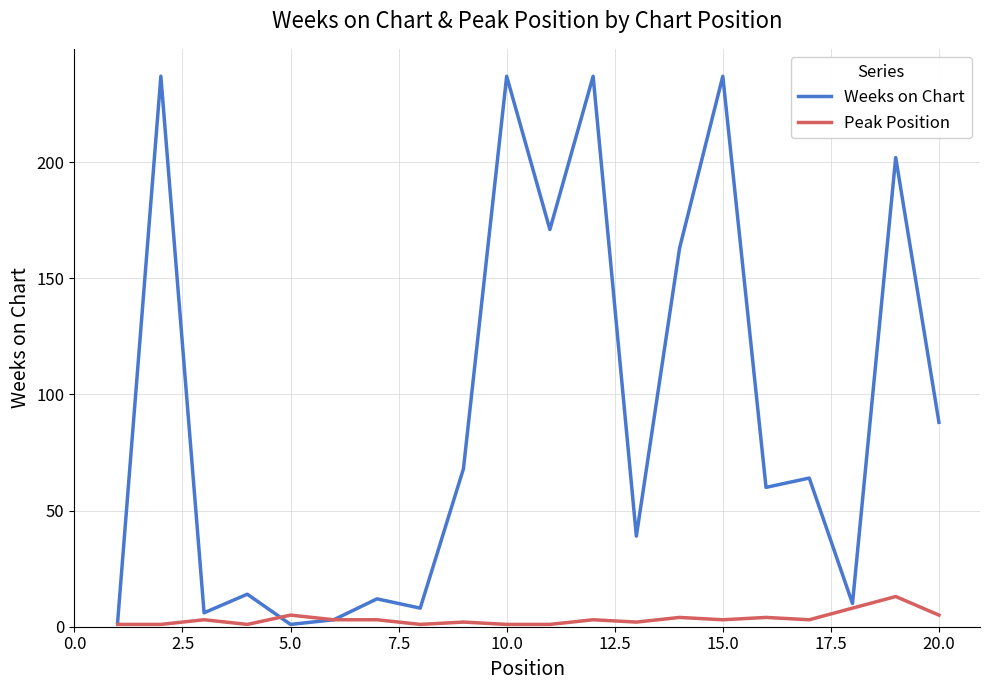

List the series in order of their peak value, lowest first.

Peak Position, Weeks on Chart